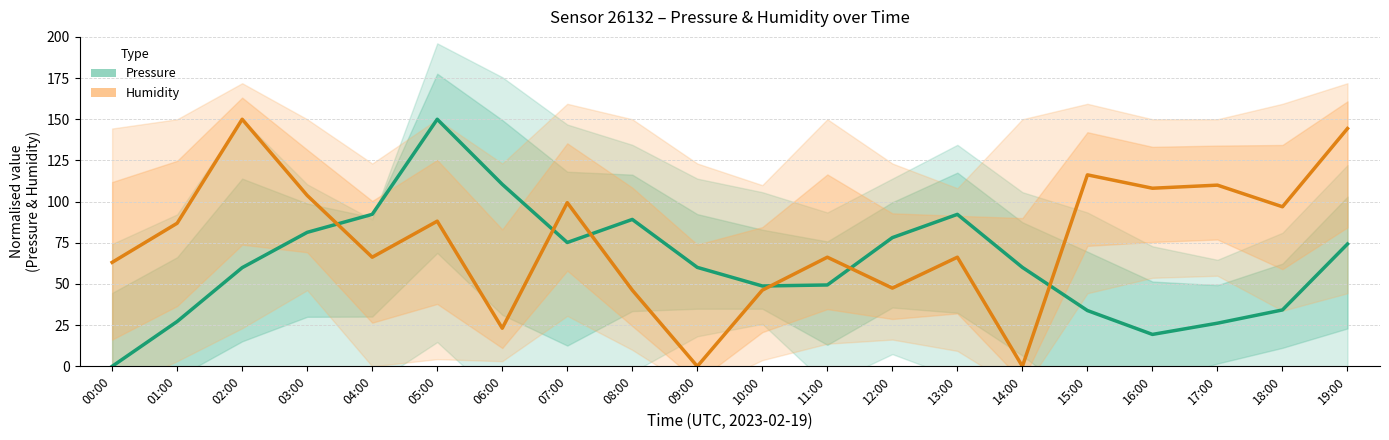

List the series in order of their peak value, lowest first.

Pressure (Estimate), Humidity (Estimate)